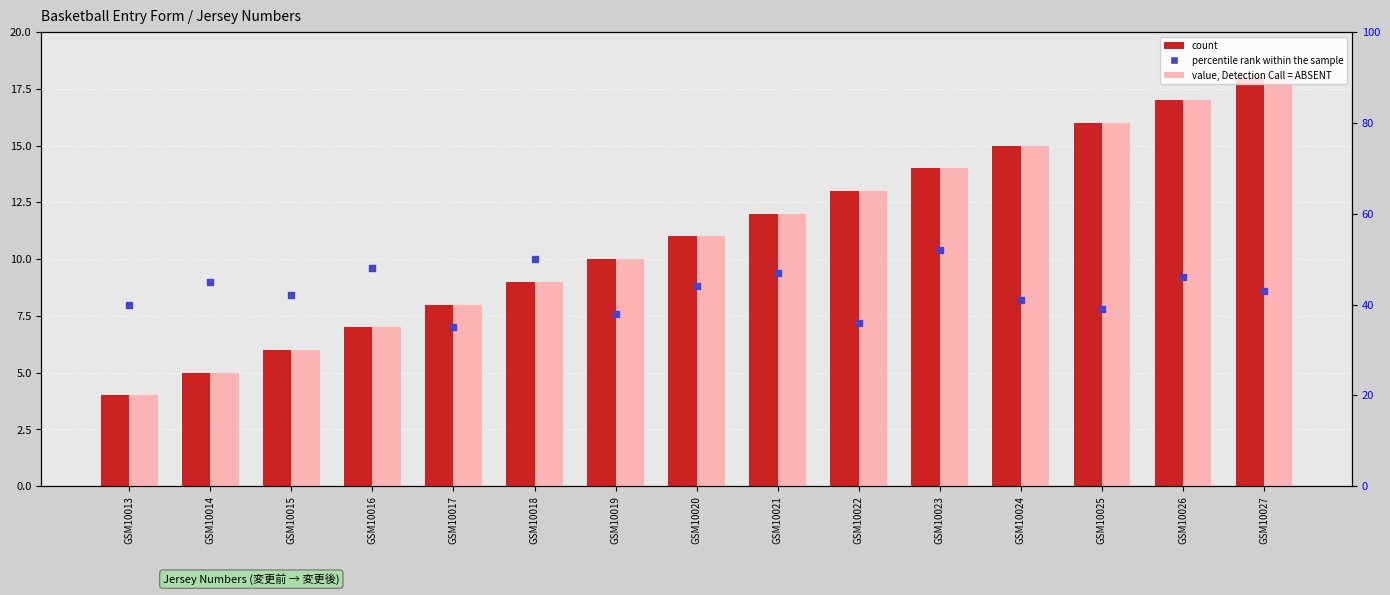

What are all the series names shown in the legend?

count, value, Detection Call = ABSENT, percentile rank within the sample